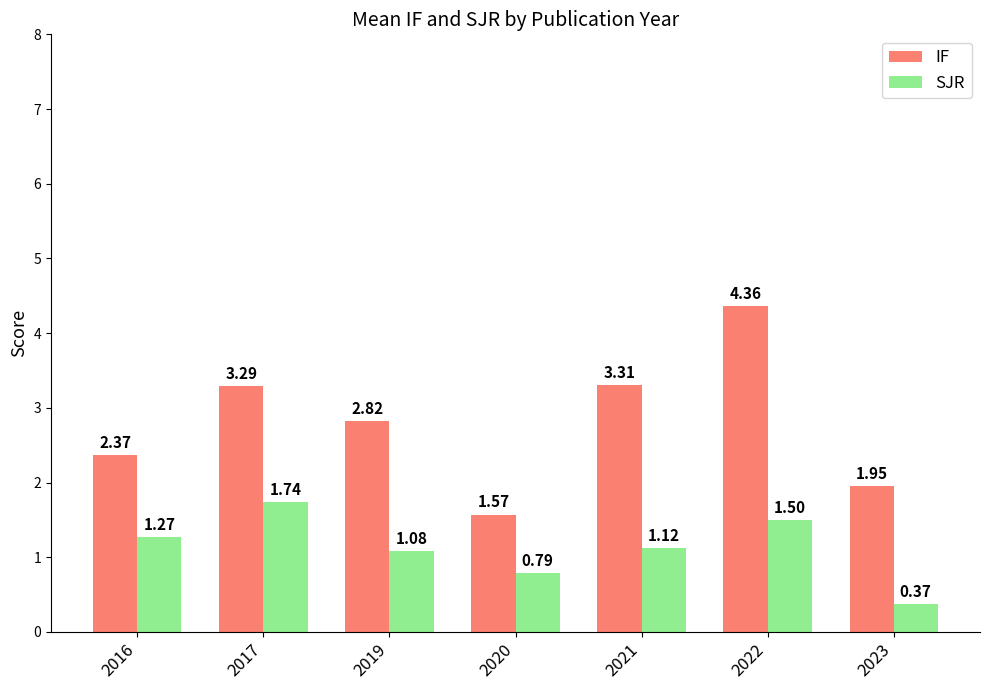

How many data points does each series have?

7